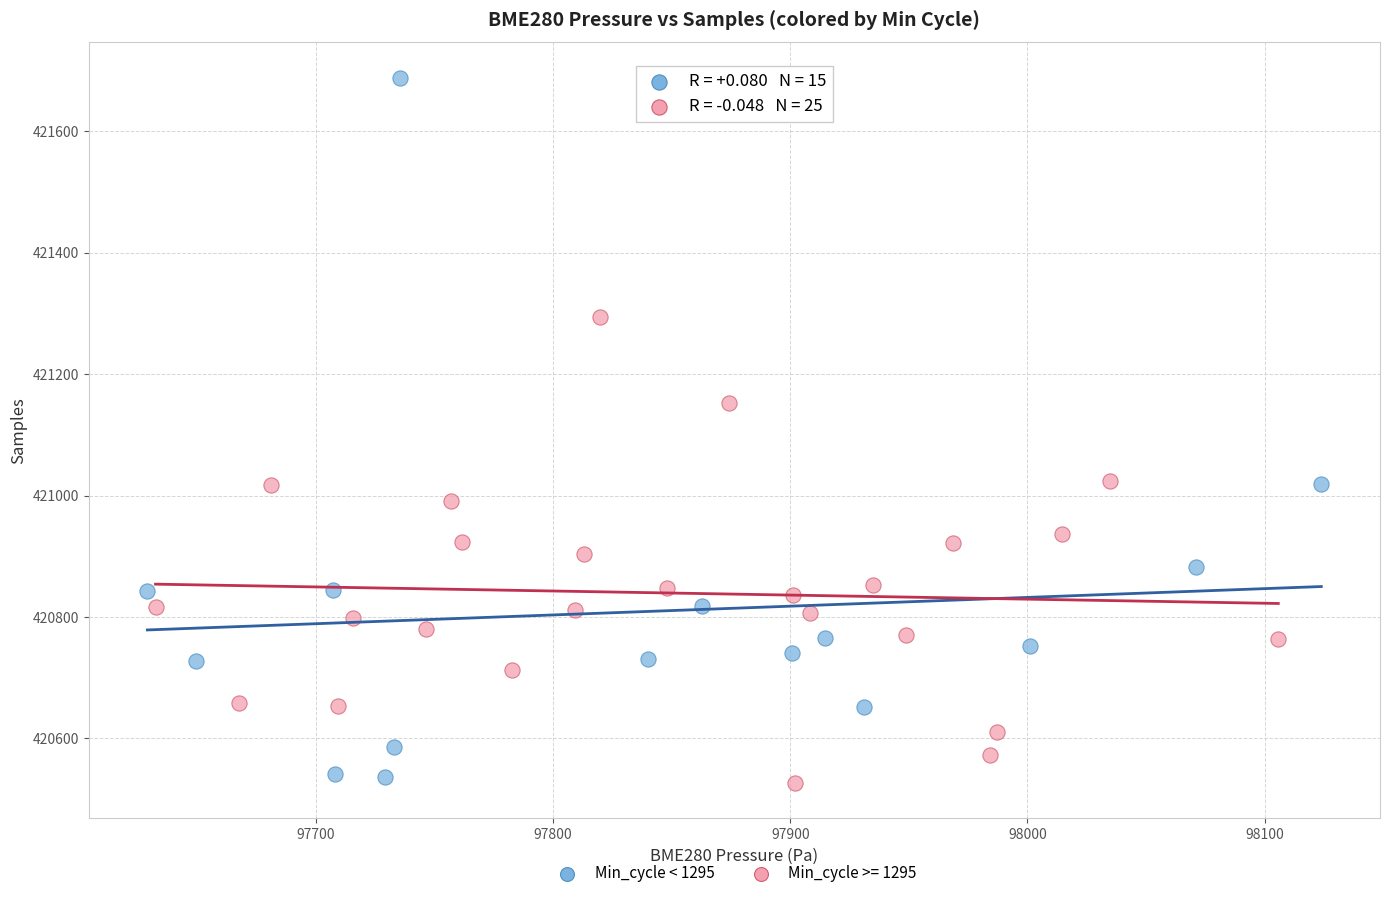

Which series reaches the maximum Y coordinate?

Min_cycle < 1295